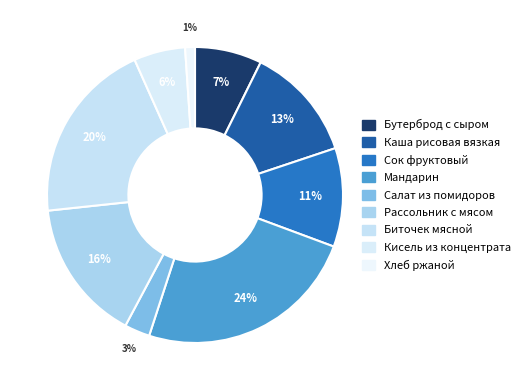

How many slices are in this pie chart?

9